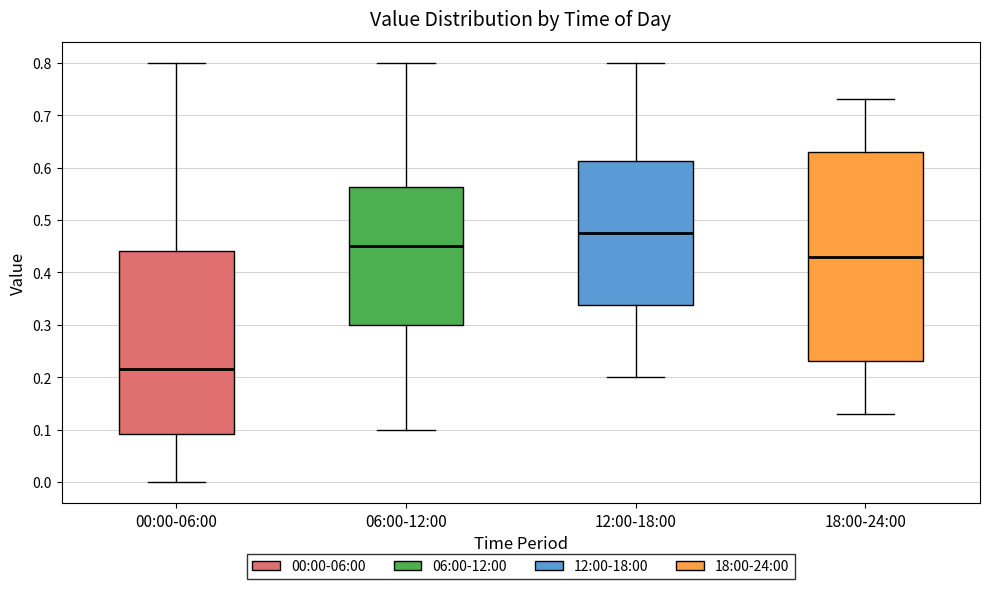

Which box's median line is the lowest?

00:00-06:00